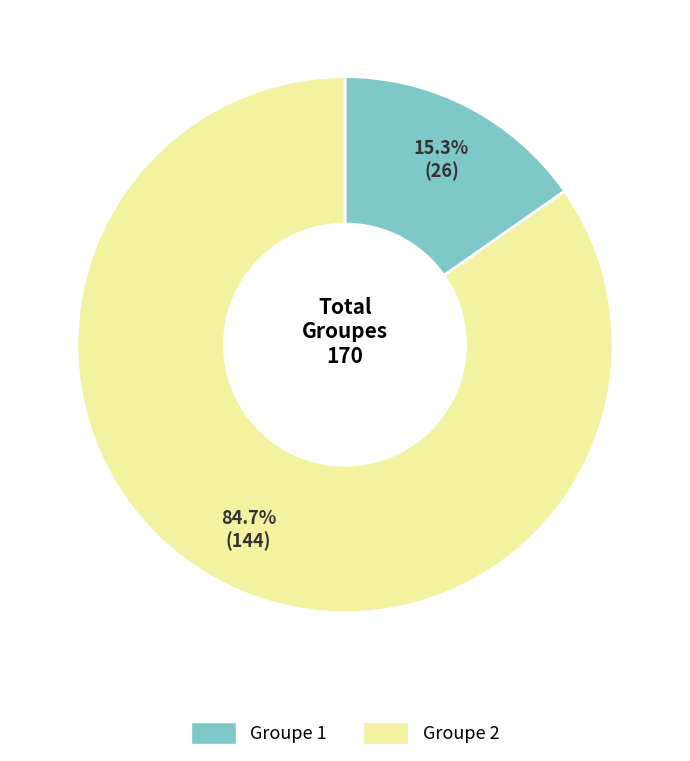

Rank the categories by value from highest to lowest.

Groupe 2, Groupe 1